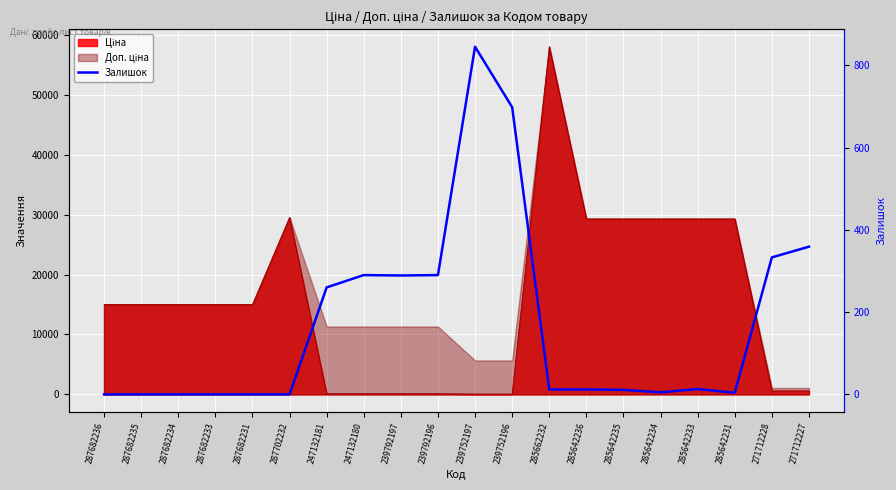

How many data points are above 12?

9